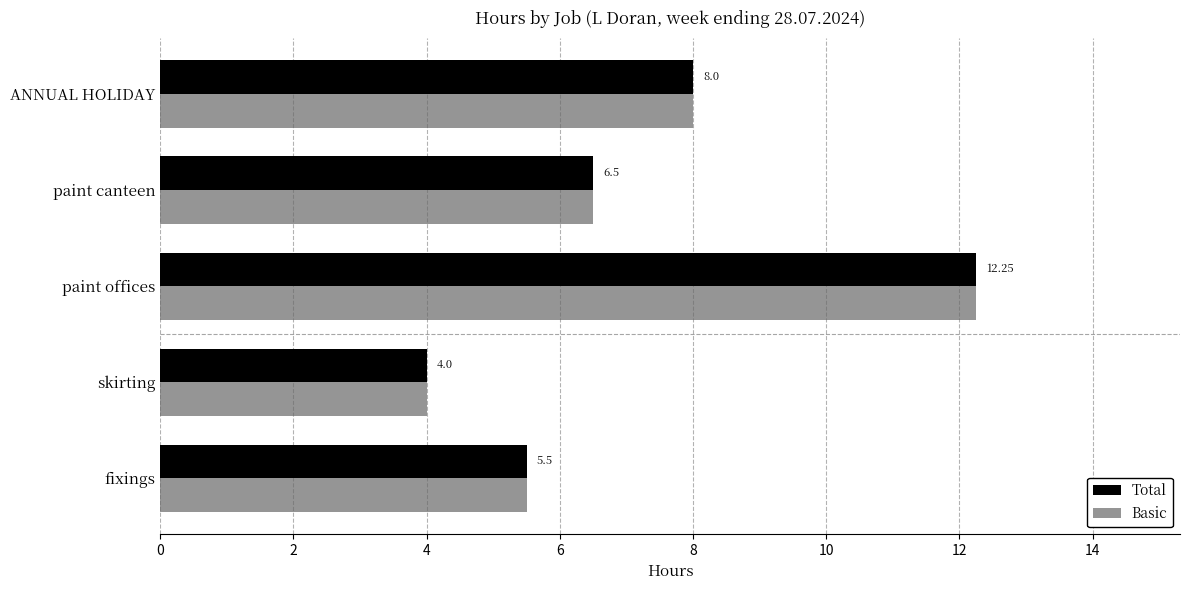

Which category has the lowest value in the Basic series?

skirting